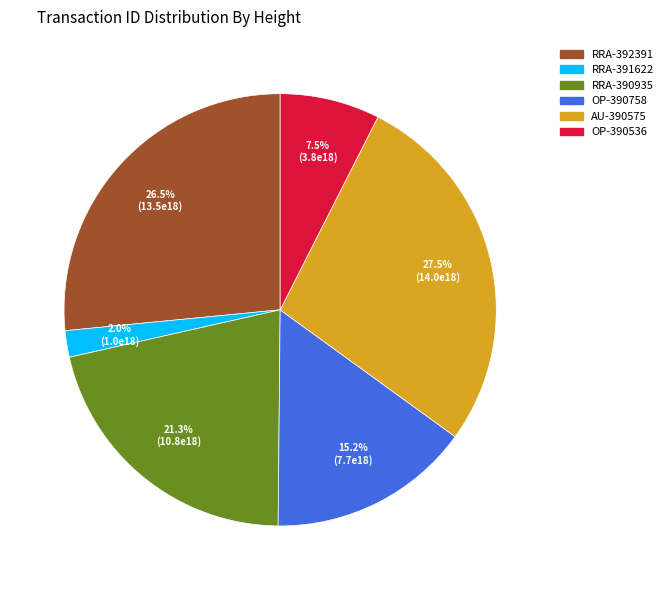

Is there a majority slice in this chart?

No